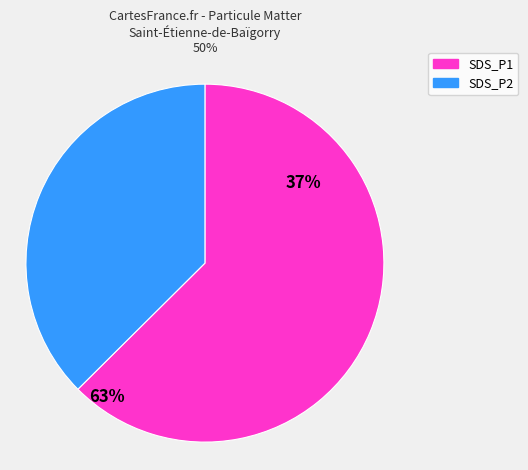

What is the largest slice in the pie chart?

SDS_P1